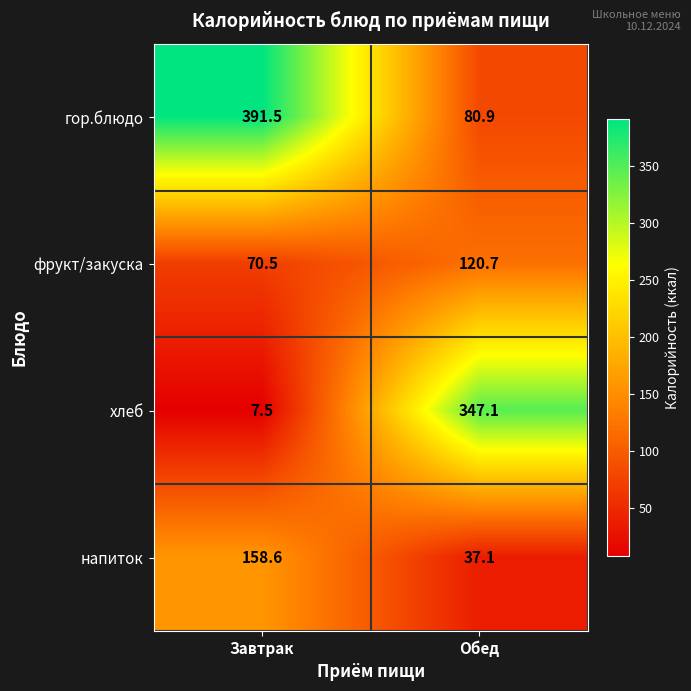

What is the greatest value displayed?

391.5